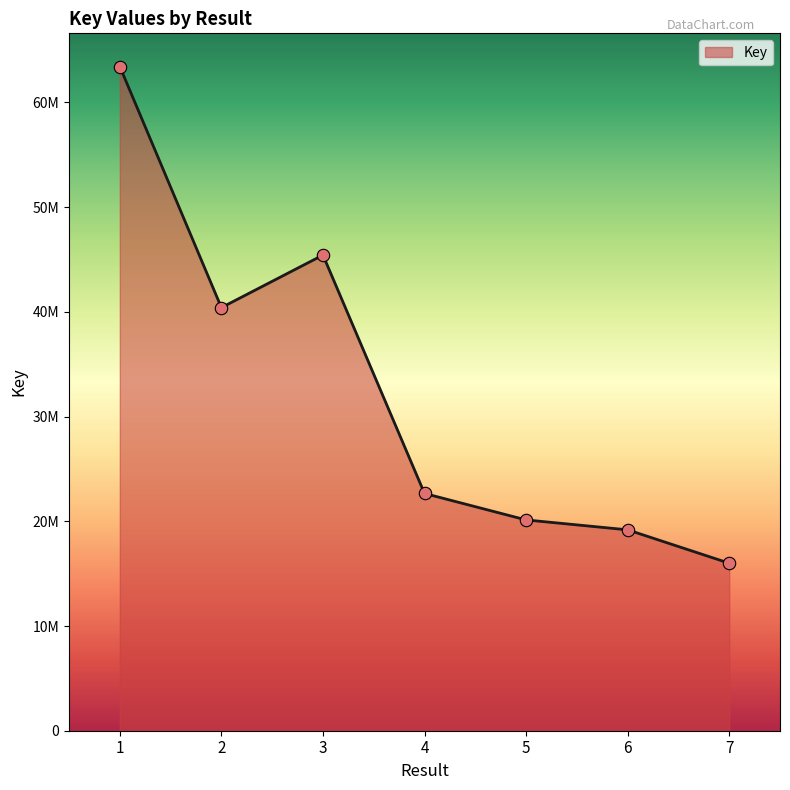

Is this an area chart (filled region under the line)?

Yes